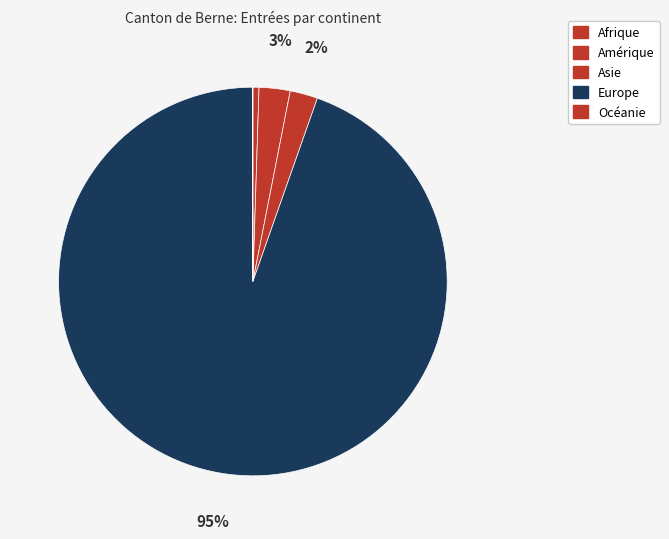

To the nearest percent, what is the difference between the largest and smallest slice percentages?

95%